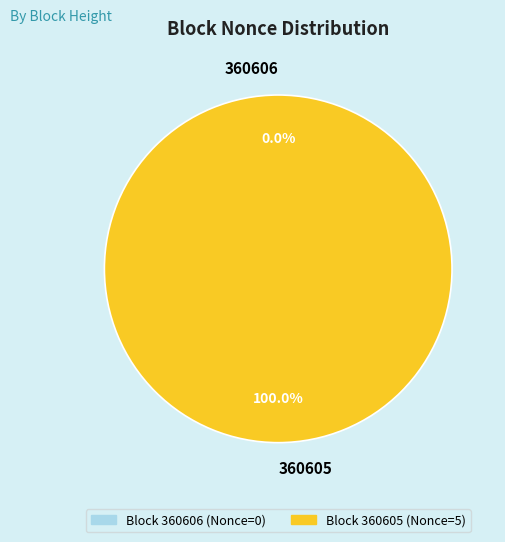

Combined, what portion of the pie is 360606 and 360605?

100.0%